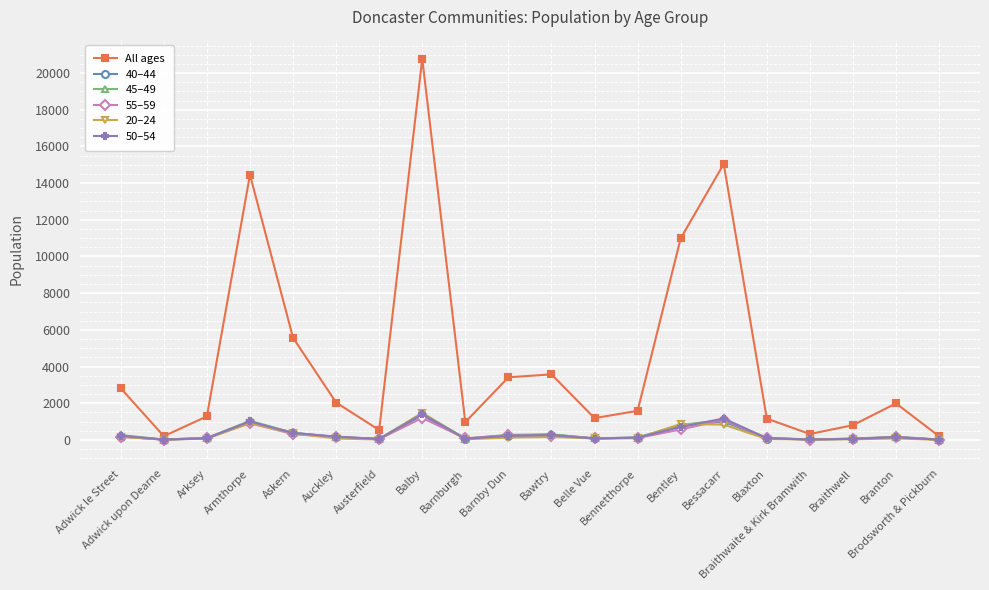

Which series has the widest spread of values?

All ages